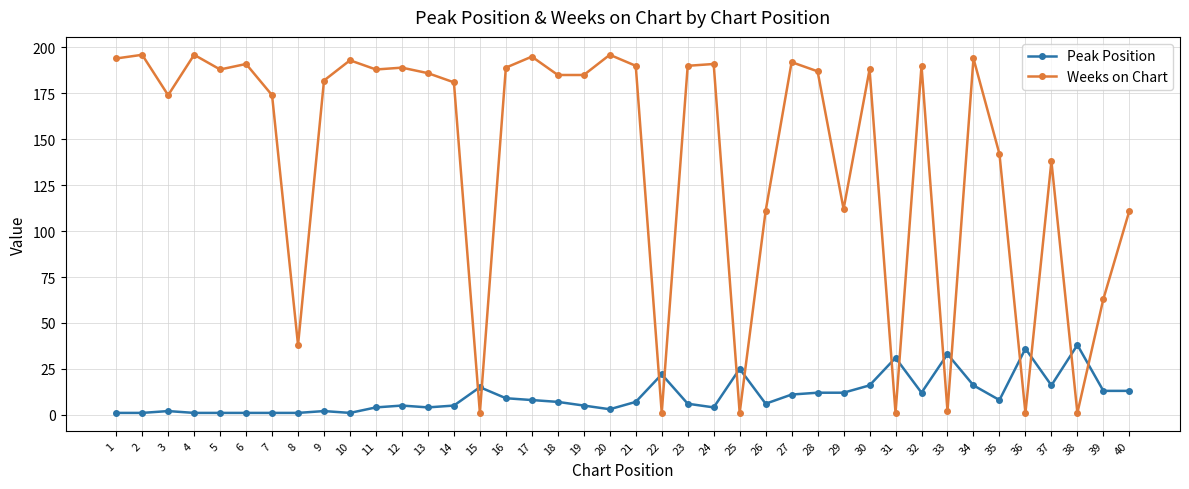

What is the sum of all Weeks on Chart values?

5627